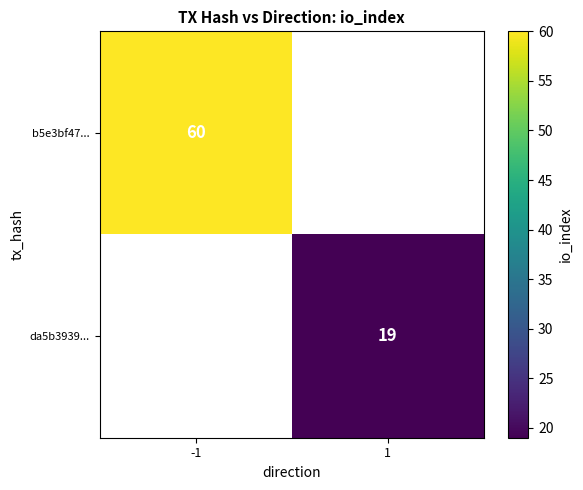

Is it true that da5b3939... equals 7 at 1?

False